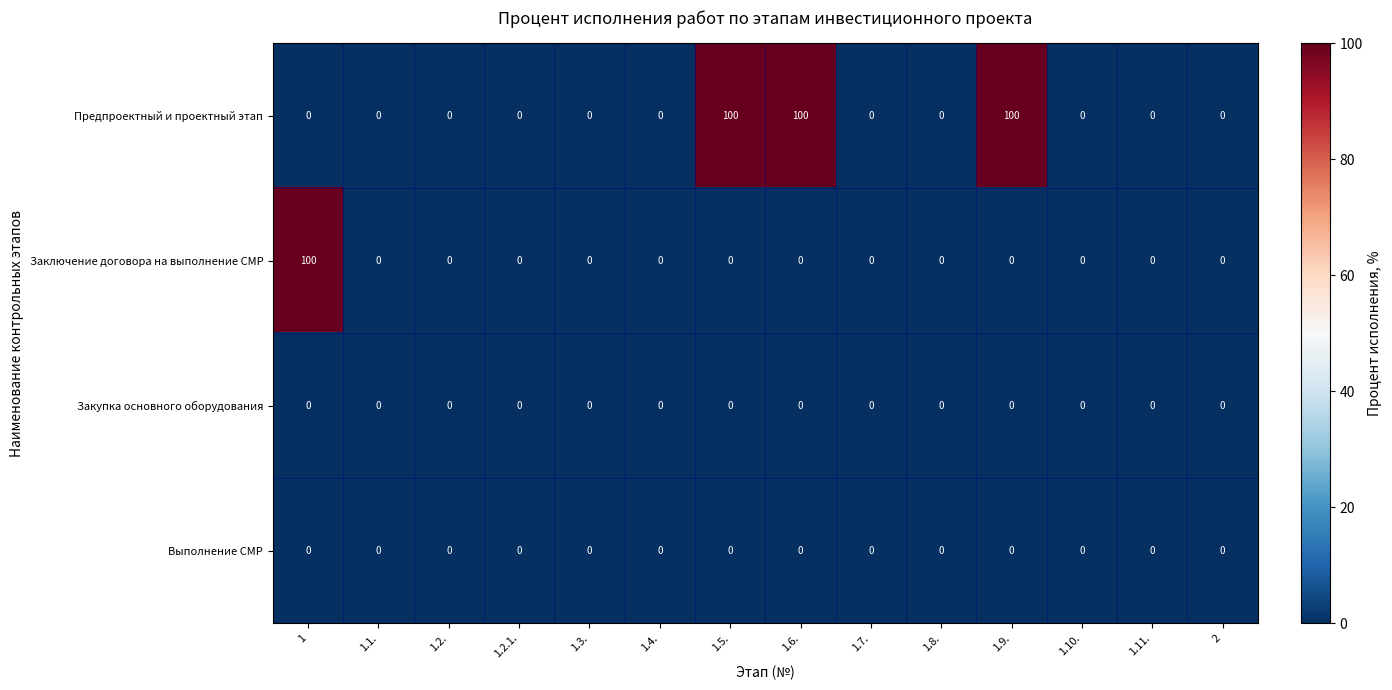

At how many categories does at least one series exceed 93?

4